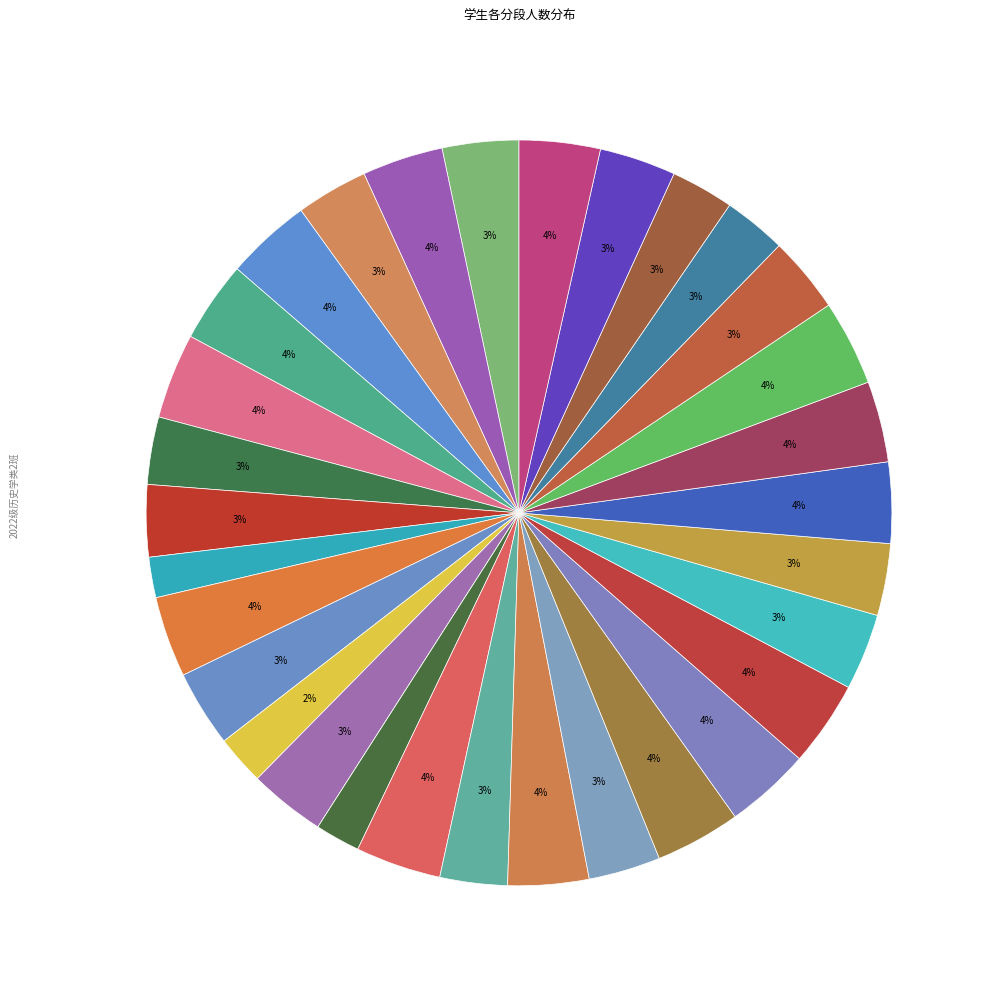

Which slice is the smallest?

张诗钰